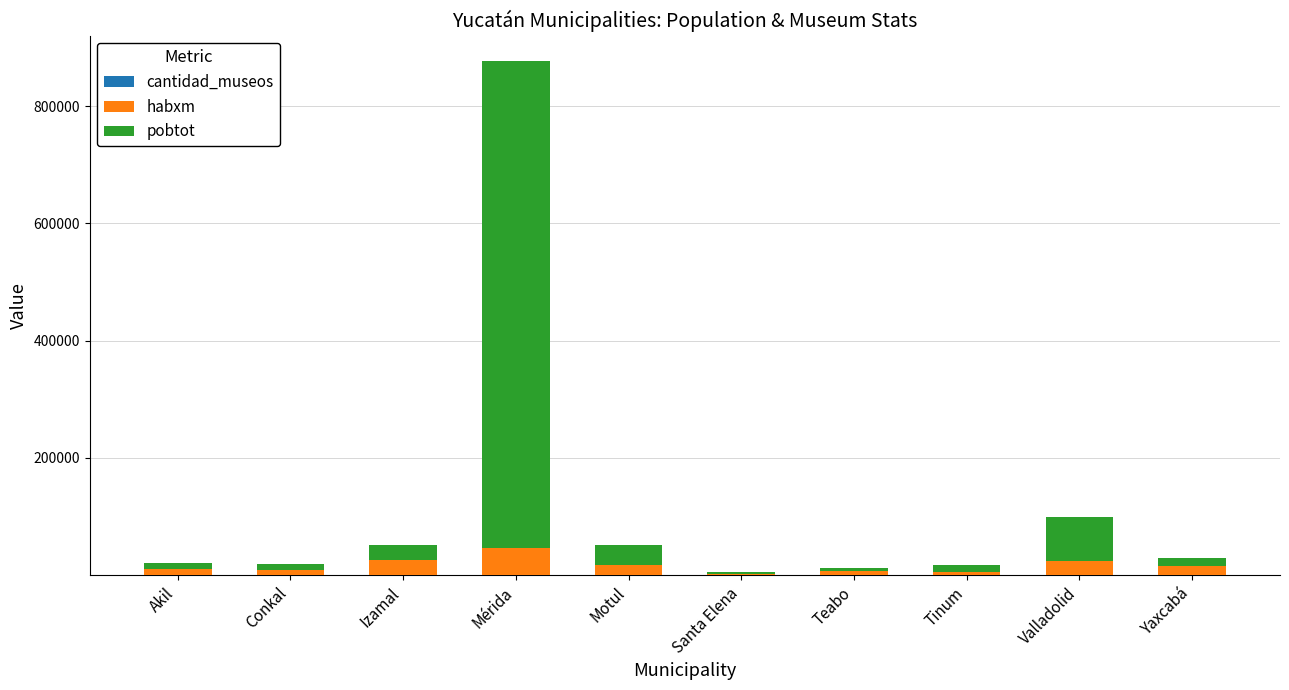

At which category is the sum across all series the highest?

Mérida